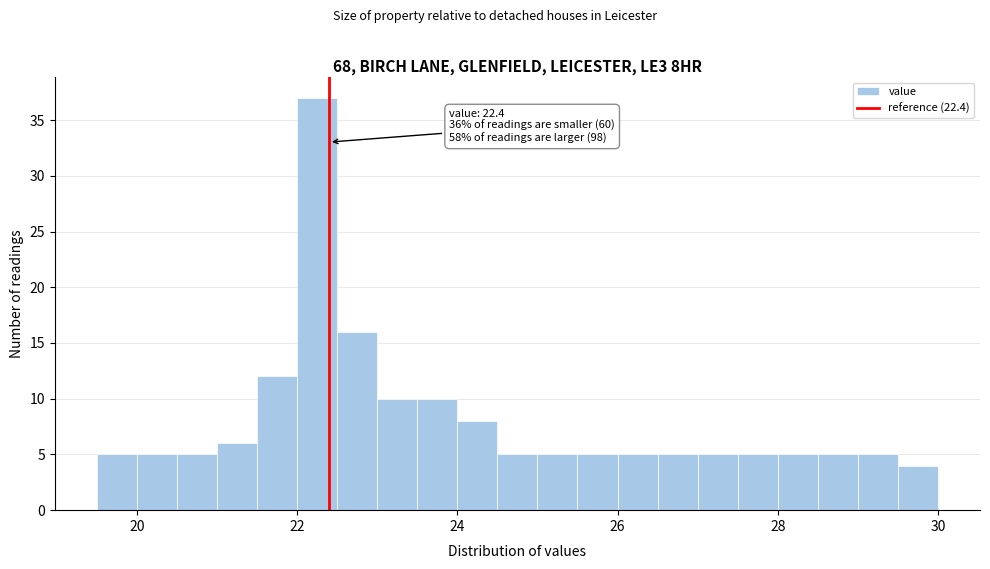

Read against the x-axis, roughly where is the centre of the tallest bar?

22.2